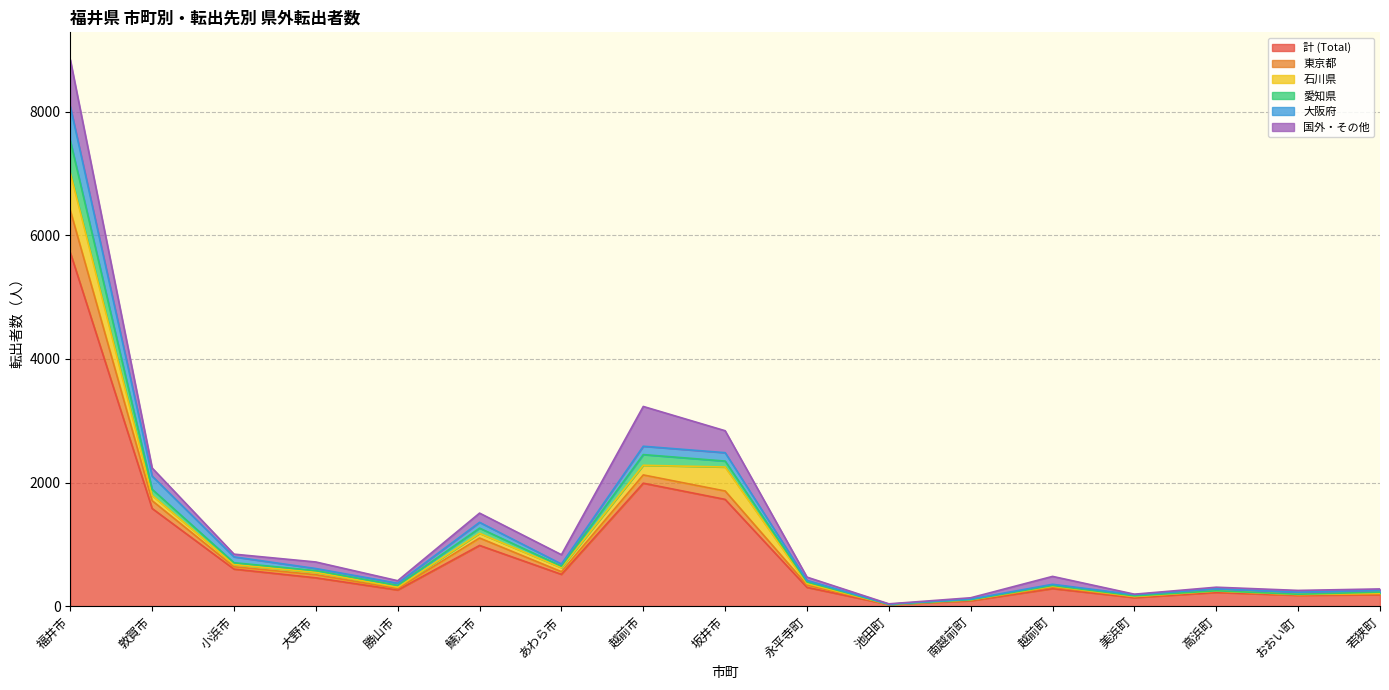

At which category is the sum across all series the highest?

福井市